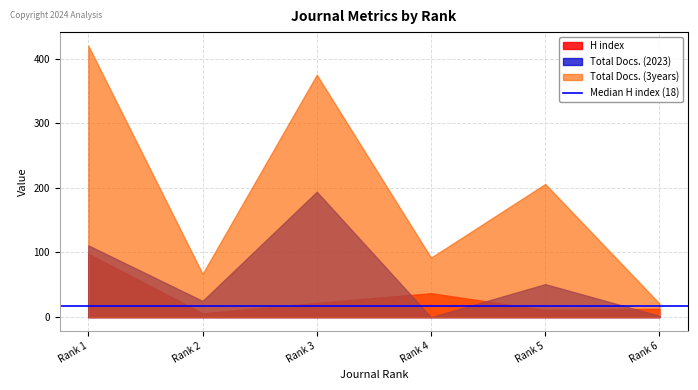

At which label is Total Docs. (2023) closest to 97?

Rank 1